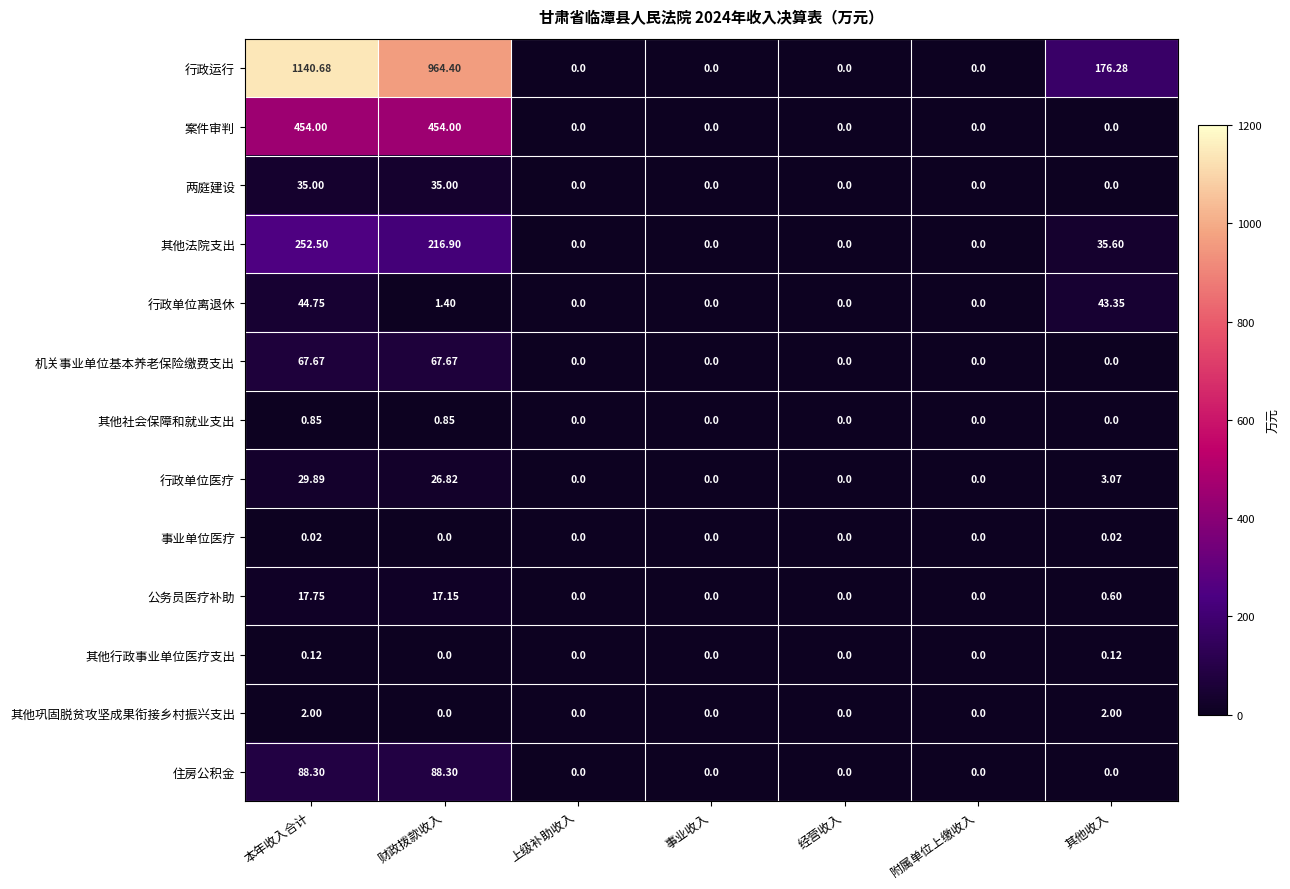

Rank the series by their maximum value, from lowest to highest.

事业单位医疗, 其他行政事业单位医疗支出, 其他社会保障和就业支出, 其他巩固脱贫攻坚成果衔接乡村振兴支出, 公务员医疗补助, 行政单位医疗, 两庭建设, 行政单位离退休, 机关事业单位基本养老保险缴费支出, 住房公积金, 其他法院支出, 案件审判, 行政运行